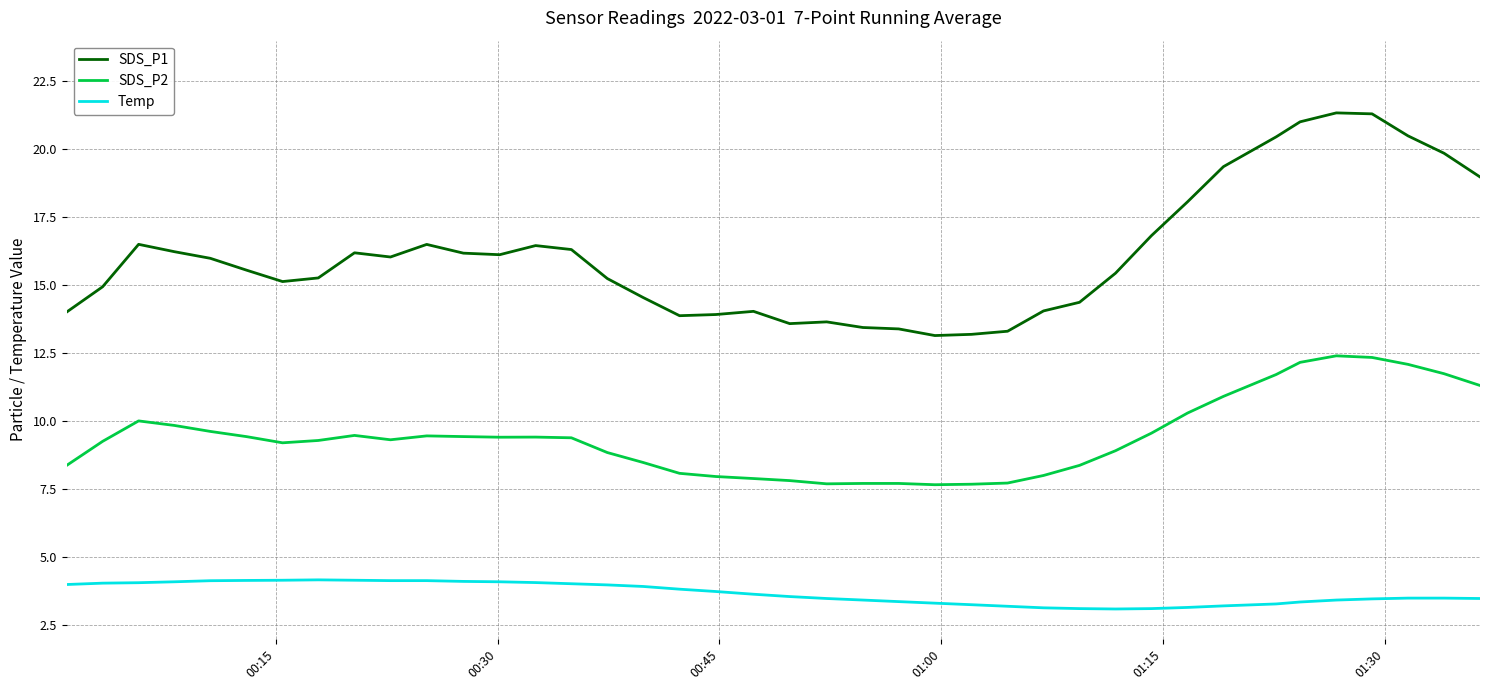

What is the difference between the maximum and minimum values in the SDS_P1 series?

8.2